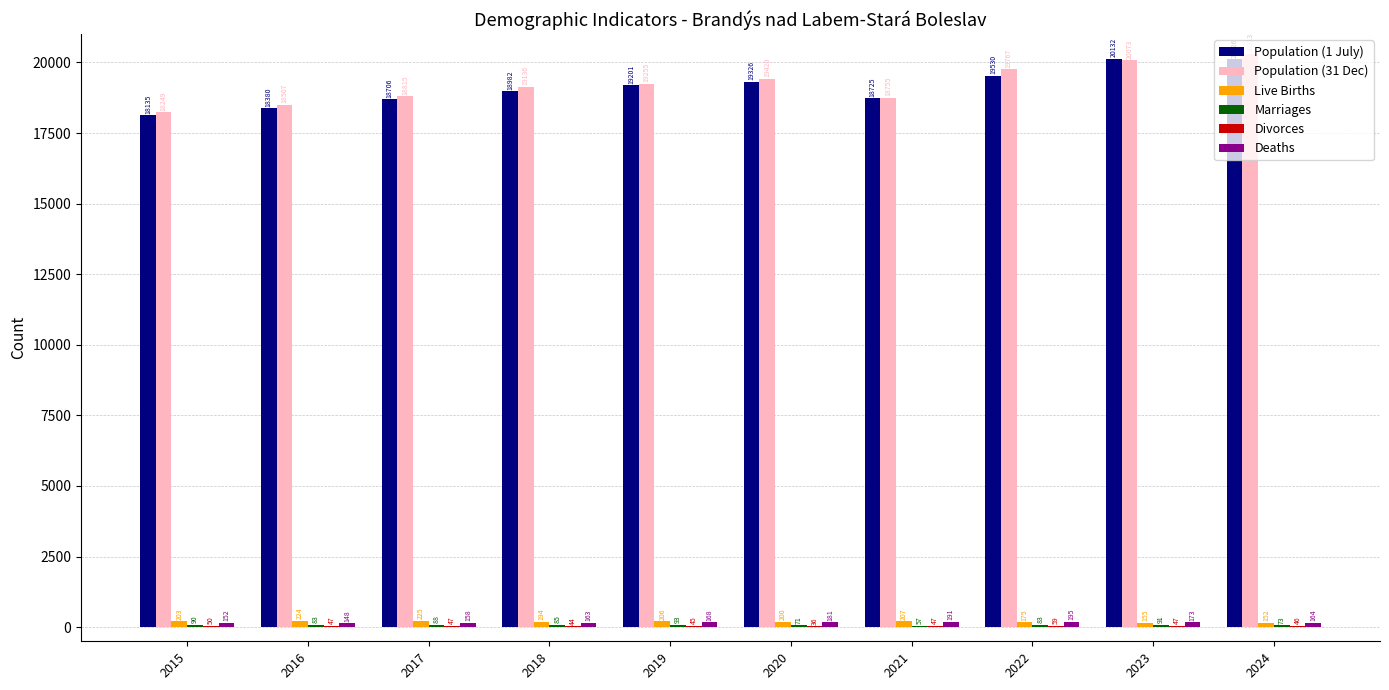

Are the bars horizontal?

No